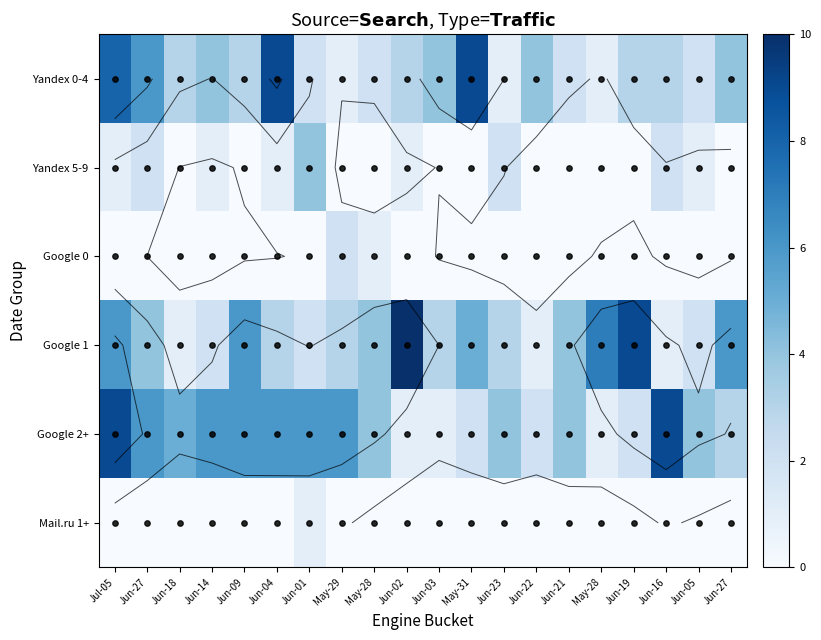

Which series changed the most between Jun-22 and Jun-27?

Google 1